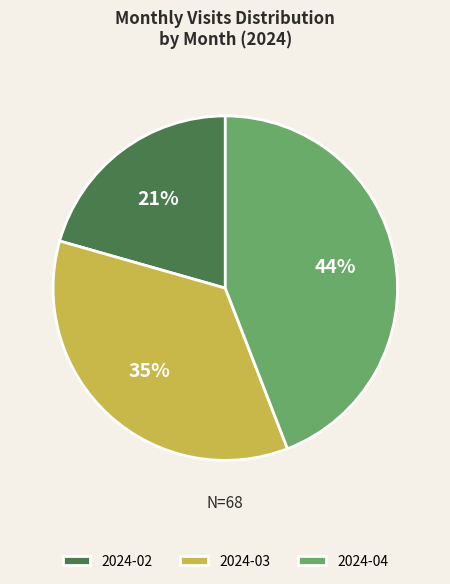

What percentage is the 2024-02 slice, to the nearest percent?

21%